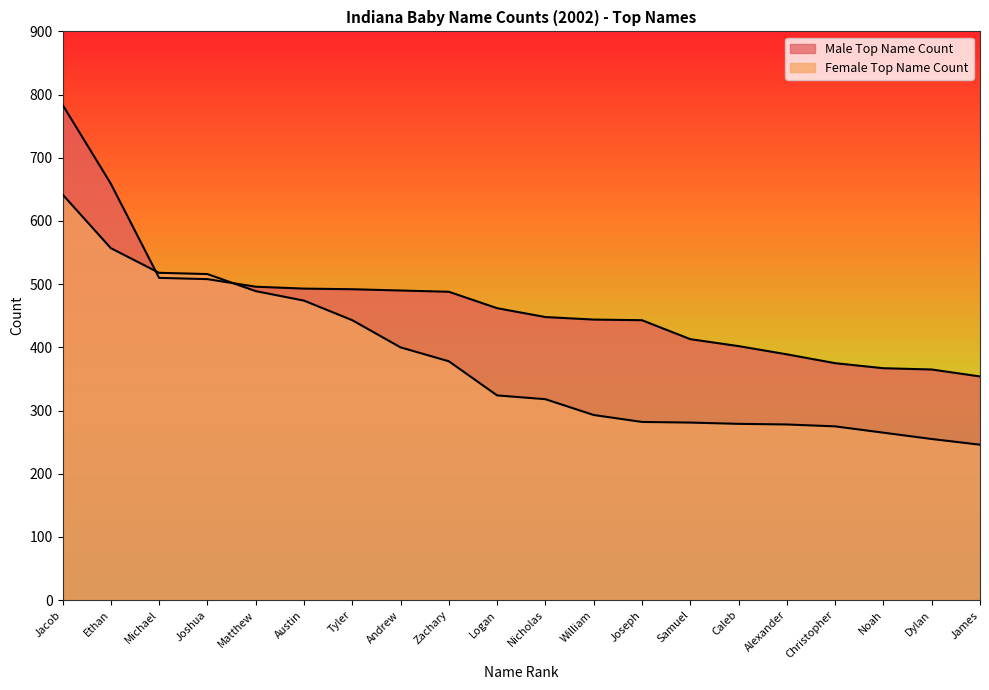

How many times do Female Top Name Count and Male Top Name Count cross each other?

2